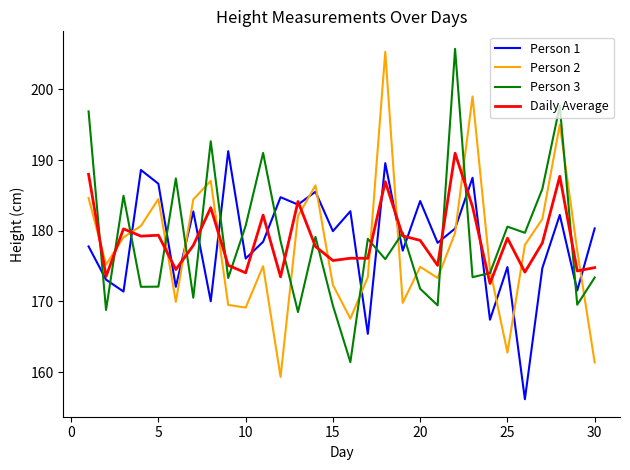

Which series has the widest spread of values?

Person 2